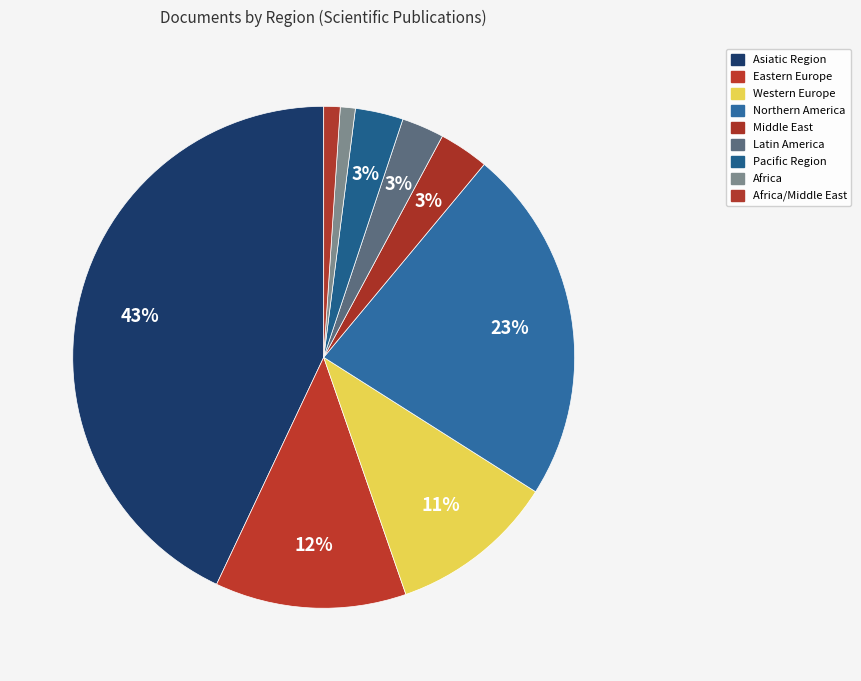

What is the change in value from Asiatic Region to Middle East?

-114893